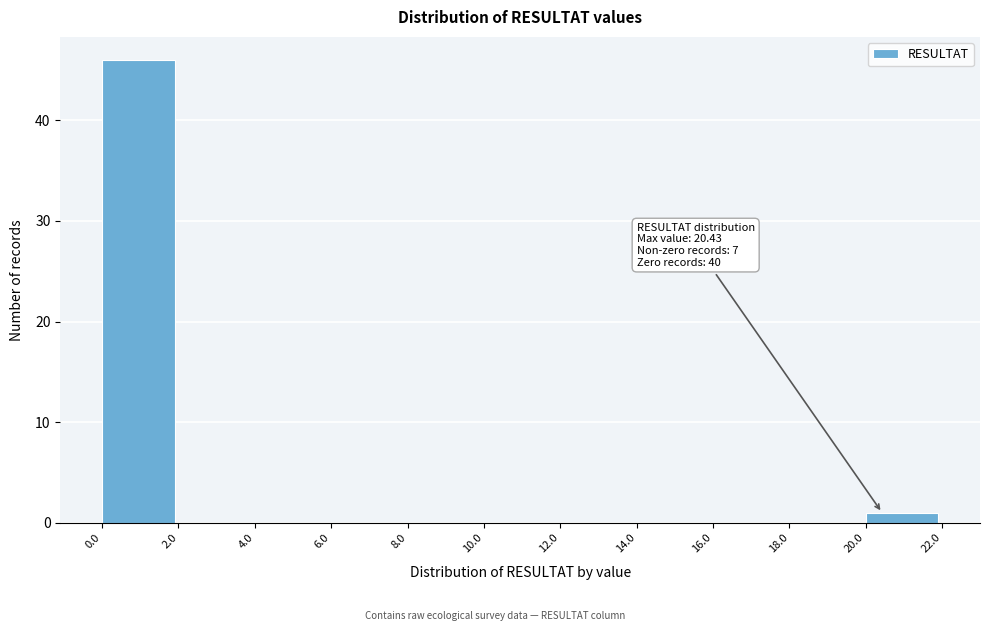

Over which range of the x-axis is the bar tallest?

0.0 to 2.0